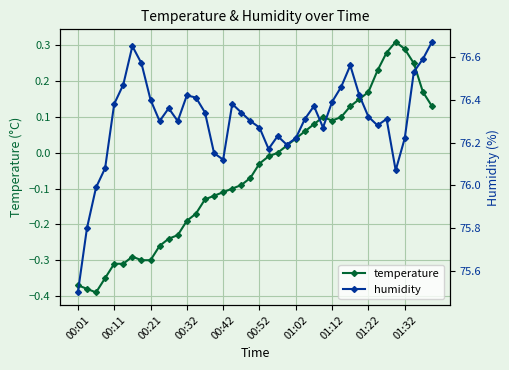

True or false: humidity and temperature cross at least once.

False